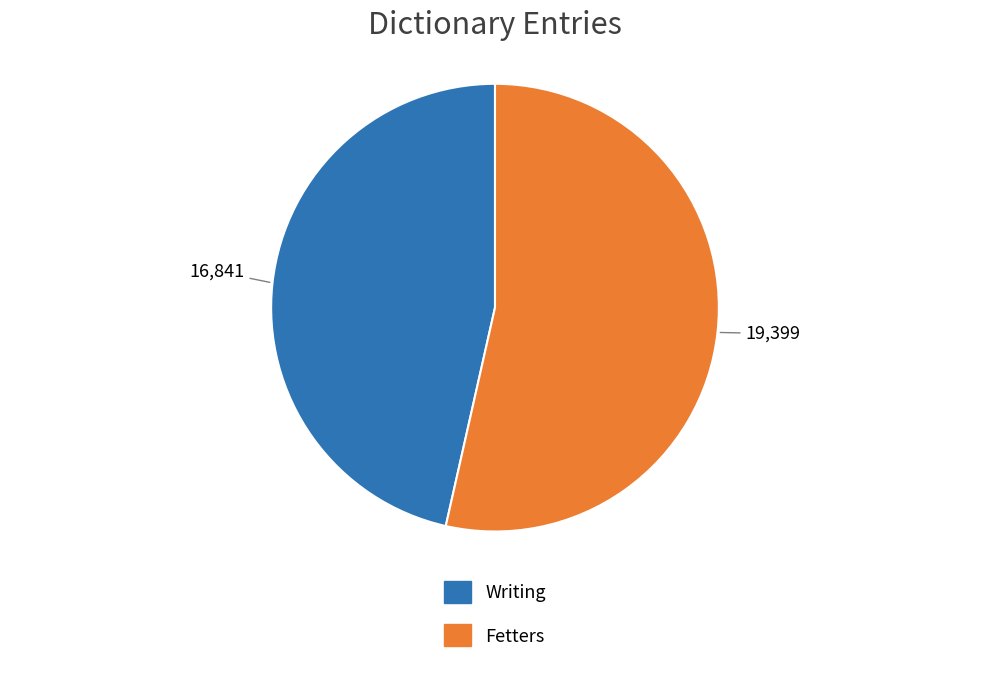

Between Writing and Fetters, which is larger?

Fetters